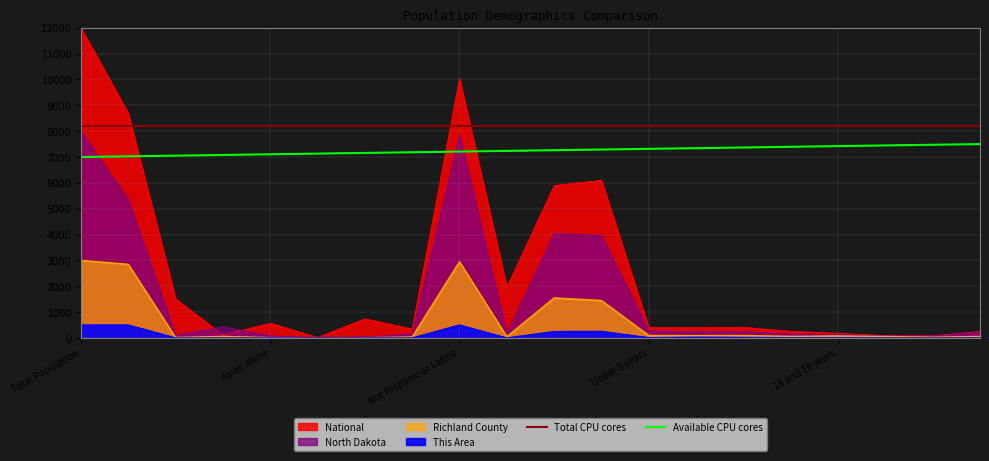

At which label does National first exceed 411?

Total Population